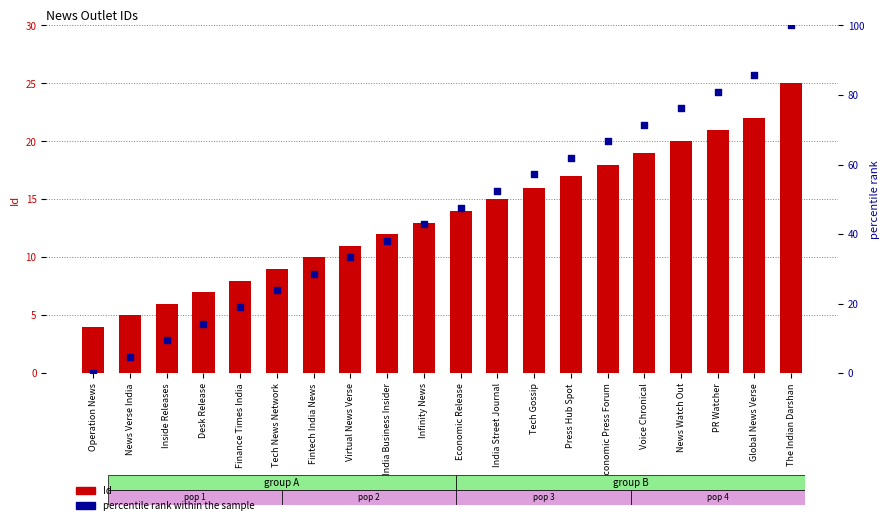

Which series contains the lowest Y value?

percentile rank within the sample